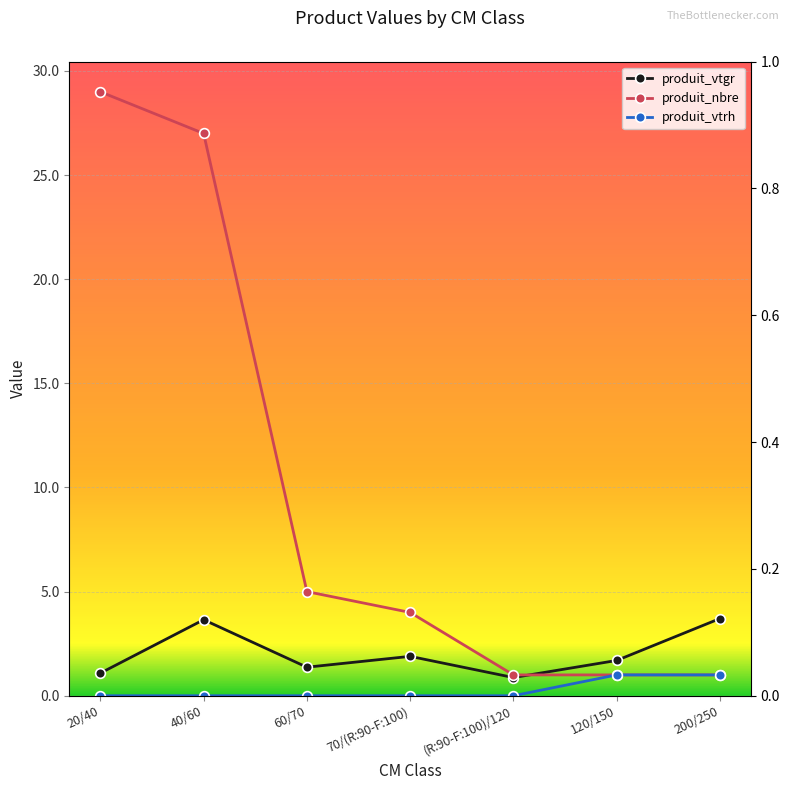

Rank the categories by produit_nbre value from highest to lowest.

20/40, 40/60, 60/70, 70/(R:90-F:100), (R:90-F:100)/120, 120/150, 200/250